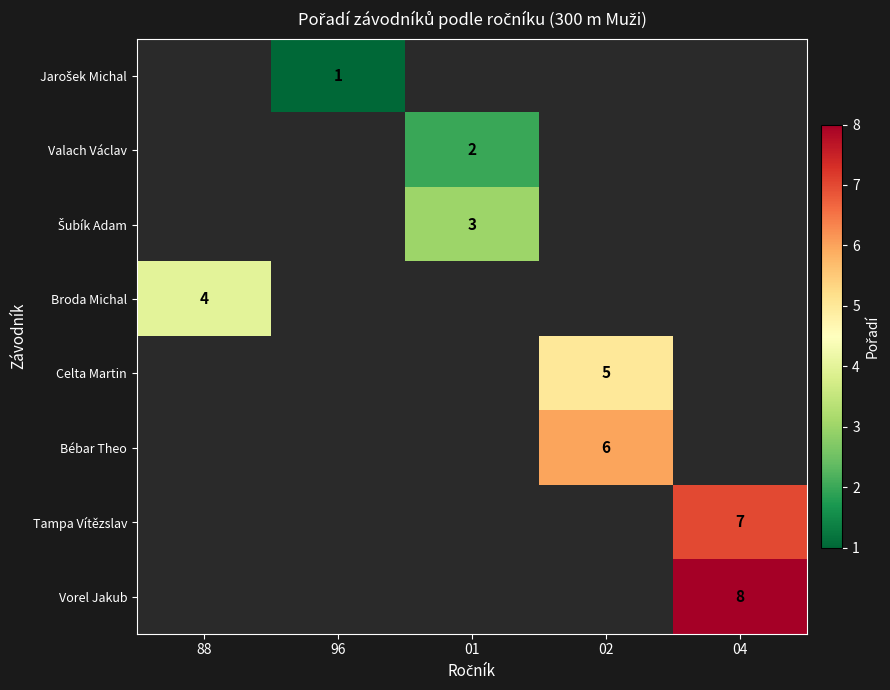

The value of Valach Václav at 01 is 1. True or false?

False